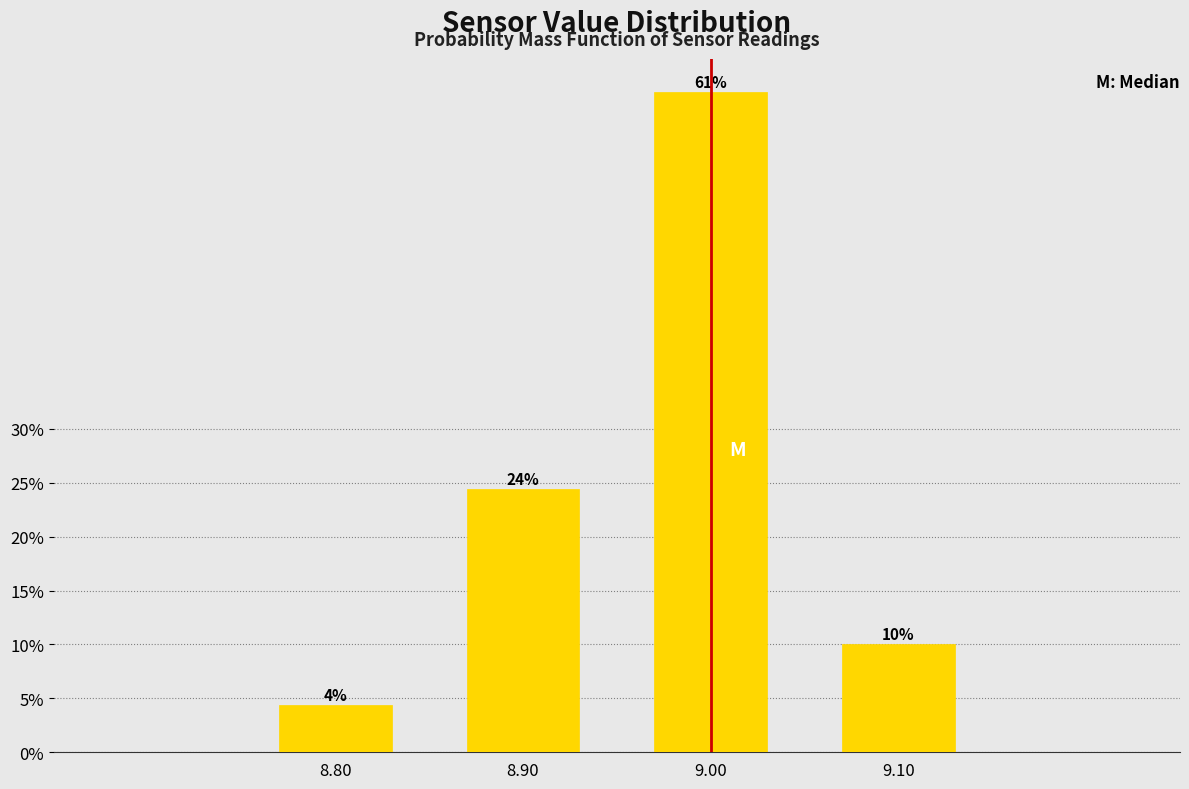

What is the greatest value displayed?

61.3